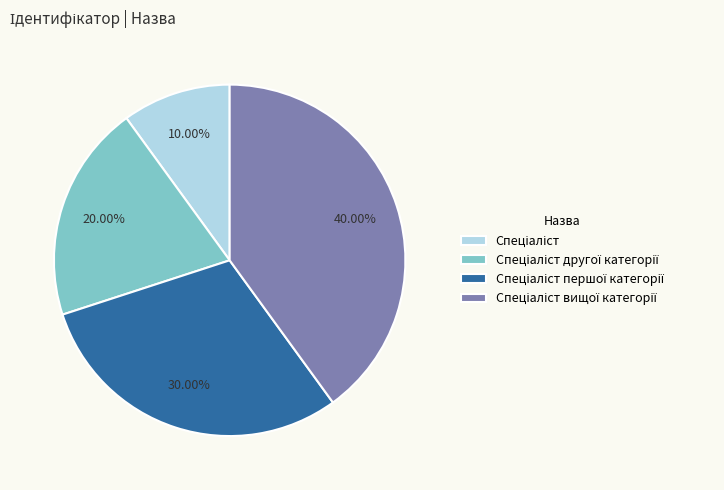

Does any single category account for the majority?

No